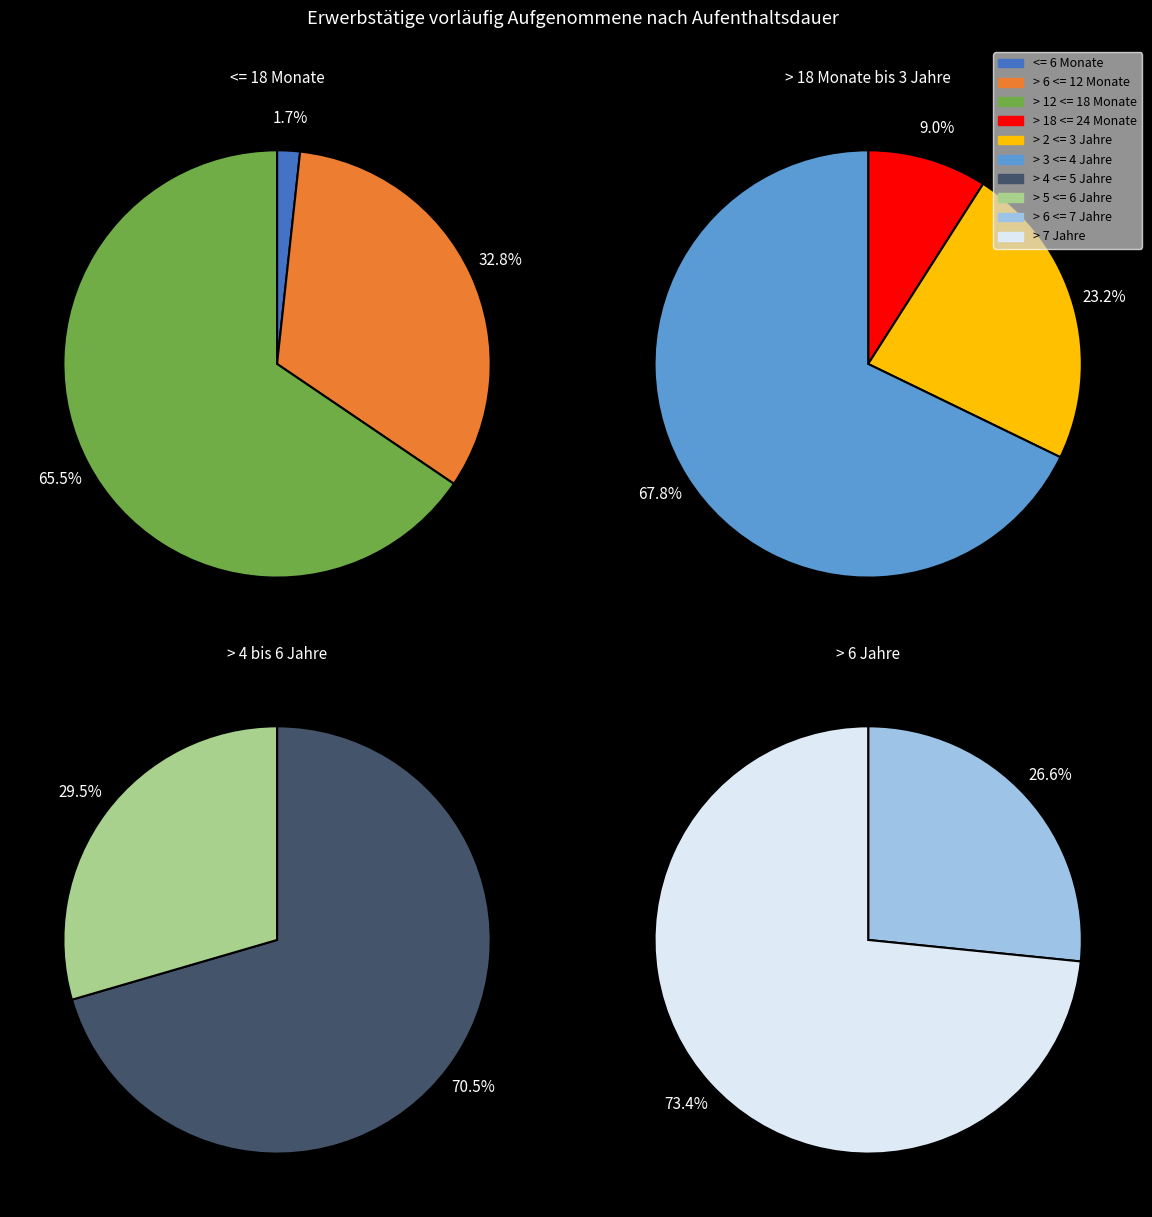

What is the smallest slice in the pie chart?

<= 6 Monate